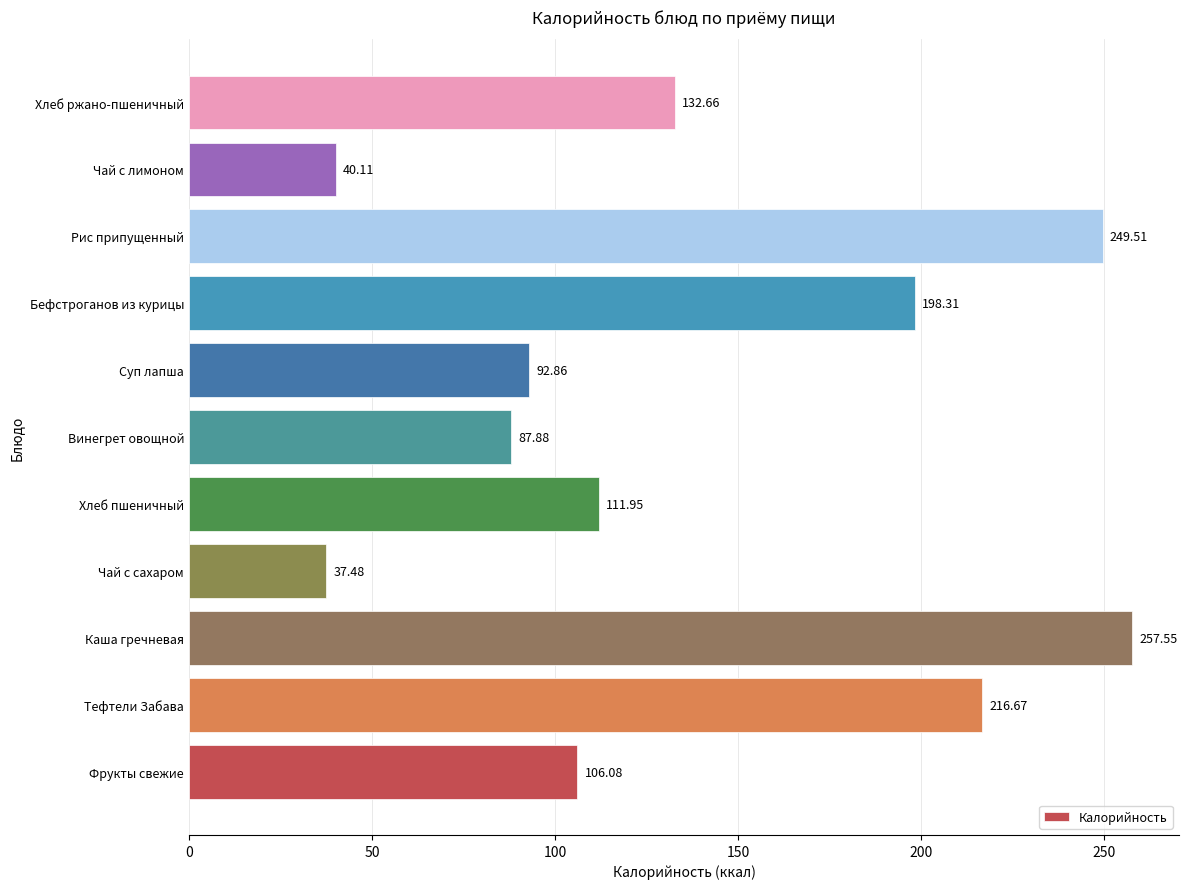

Which has a higher value, Чай с лимоном or Фрукты свежие?

Фрукты свежие